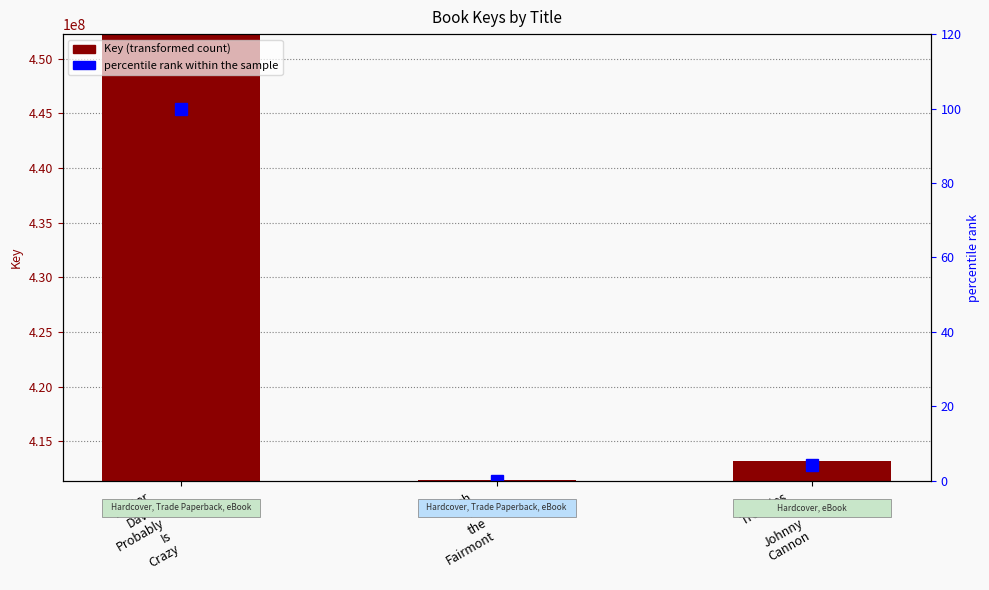

What is the greatest value displayed?

452186024.0